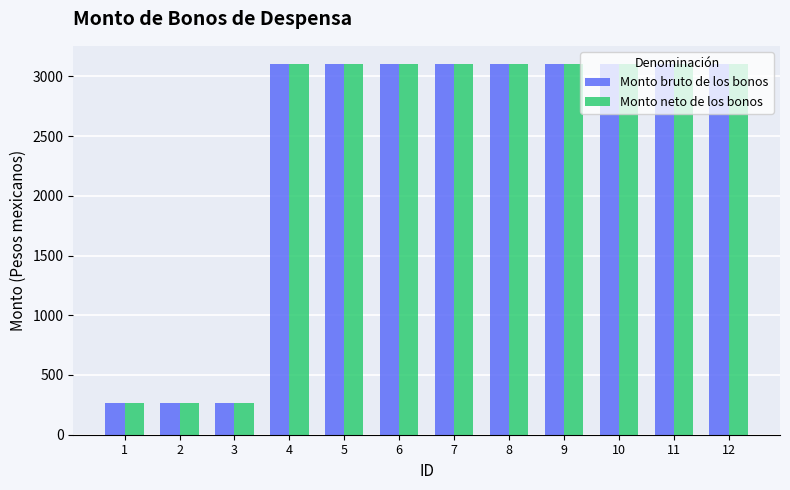

Reading left to right, what are all the values shown in this chart?

Monto bruto de los bonos: 263.3	263.3	263.3	3100.0	3100.0	3100.0	3100.0	3100.0	3100.0	3100.0	3100.0	3100.0
Monto neto de los bonos: 263.3	263.3	263.3	3100.0	3100.0	3100.0	3100.0	3100.0	3100.0	3100.0	3100.0	3100.0